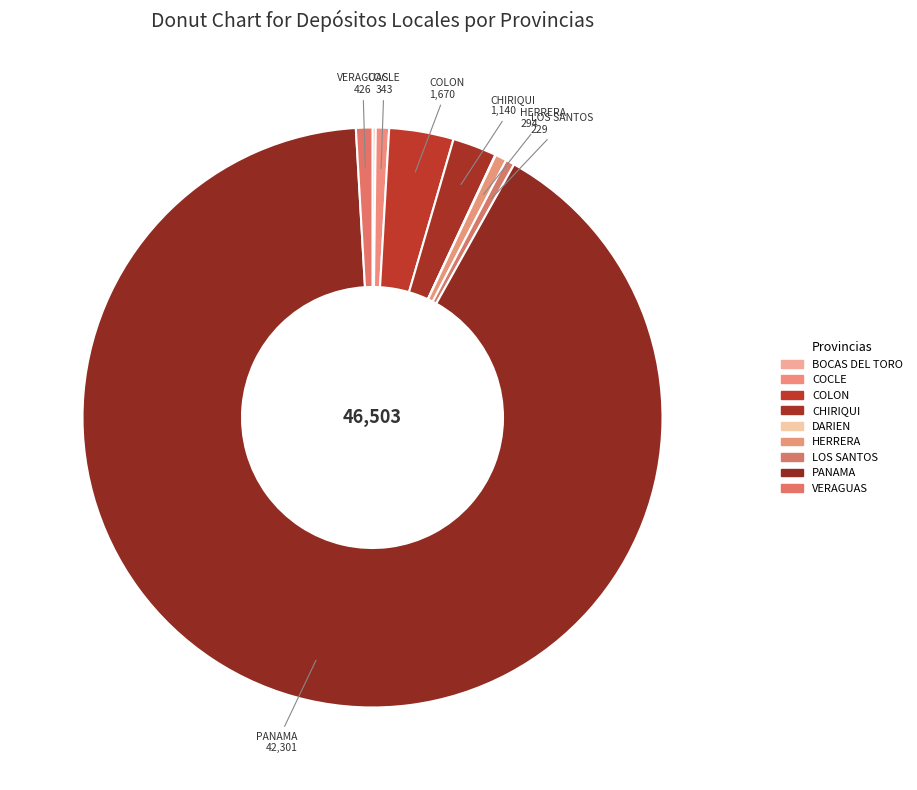

The COCLE slice represents 15% of the pie. True or false?

False